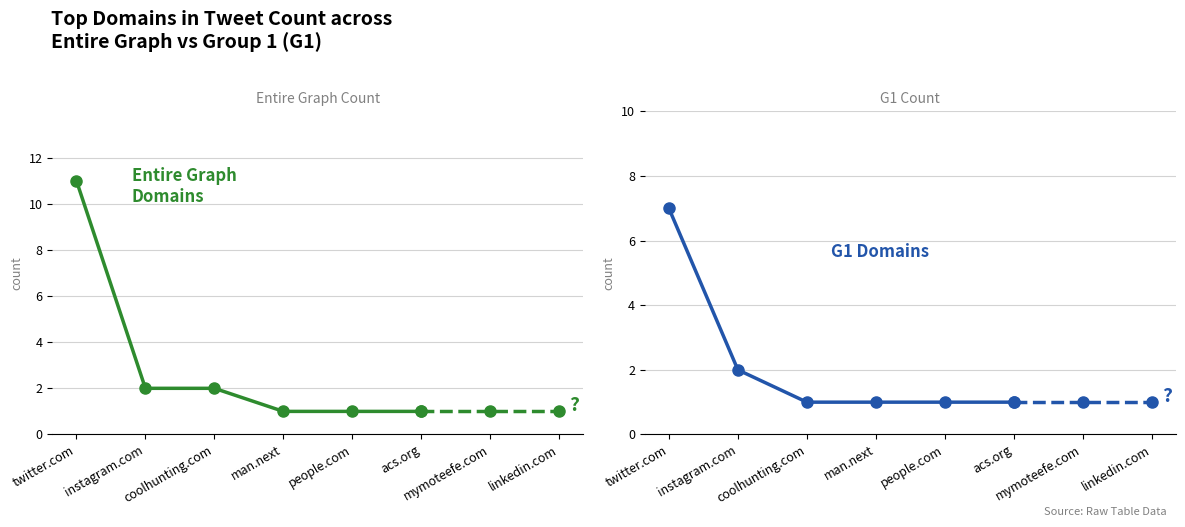

True or false: Entire Graph Count and G1 Count cross at least once.

False